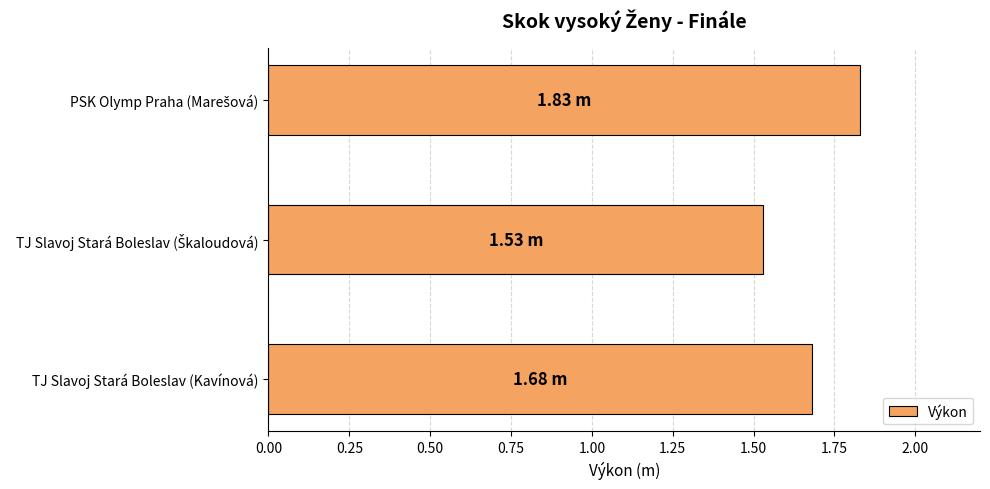

What is the sum of all values?

5.0